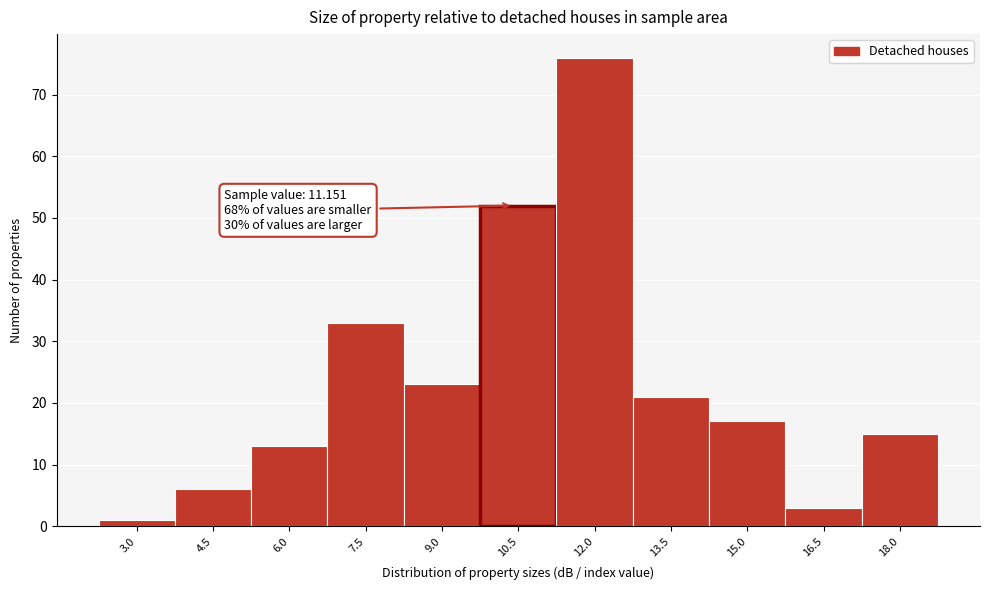

Reading right to left, list all the values displayed in this chart.

18.0=15	16.5=3	15.0=17	13.5=21	12.0=76	10.5=52	9.0=23	7.5=33	6.0=13	4.5=6	3.0=1